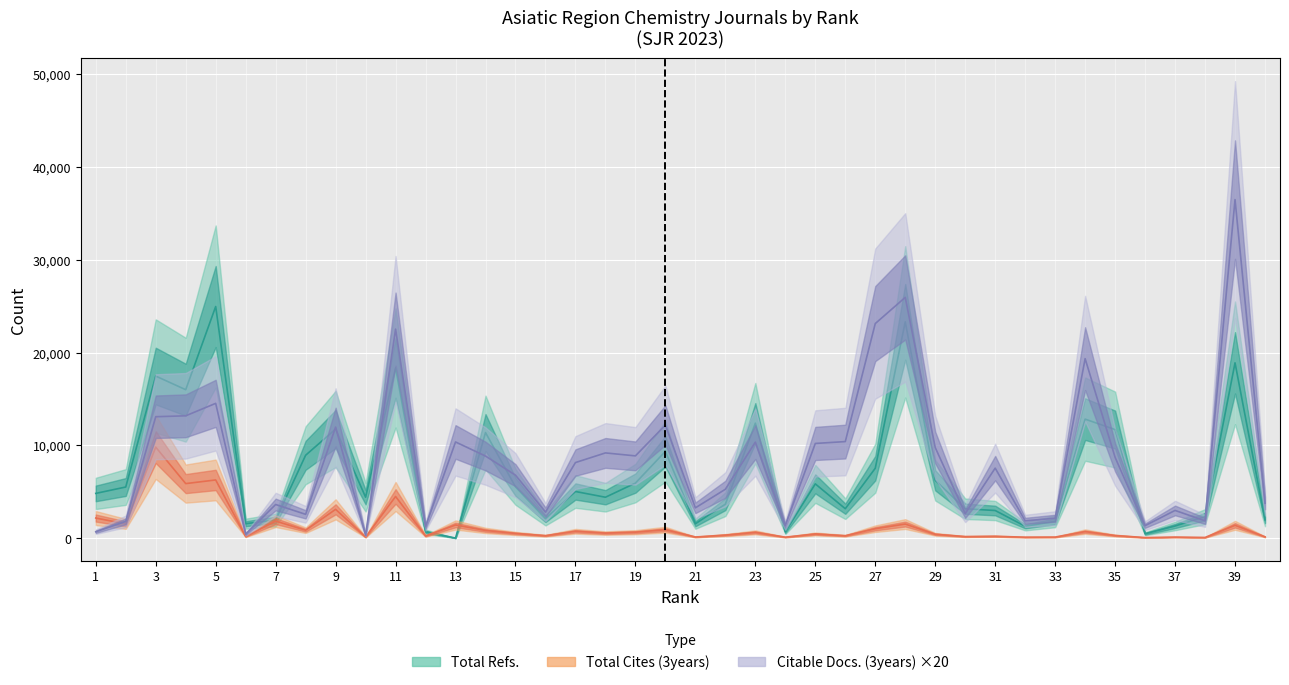

Does the chart display data point markers on the line(s)?

No